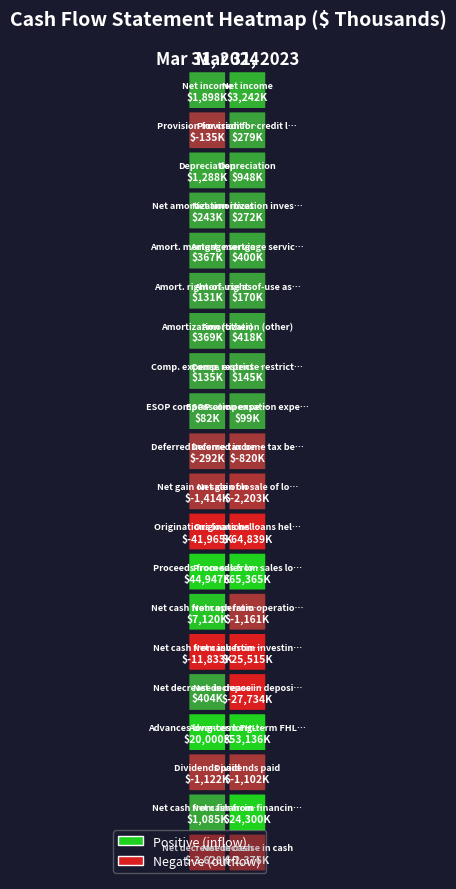

Is it true that Provision for credit losses equals -181 at 0?

False